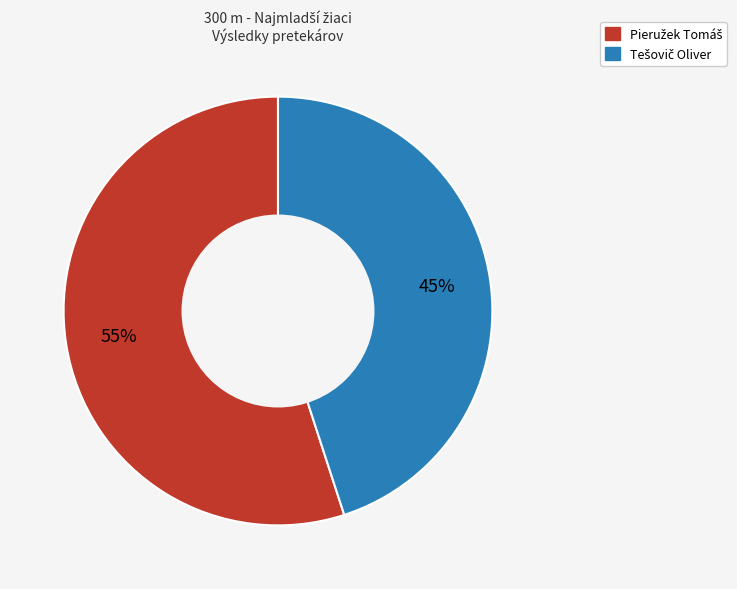

Is there a majority slice in this chart?

Yes